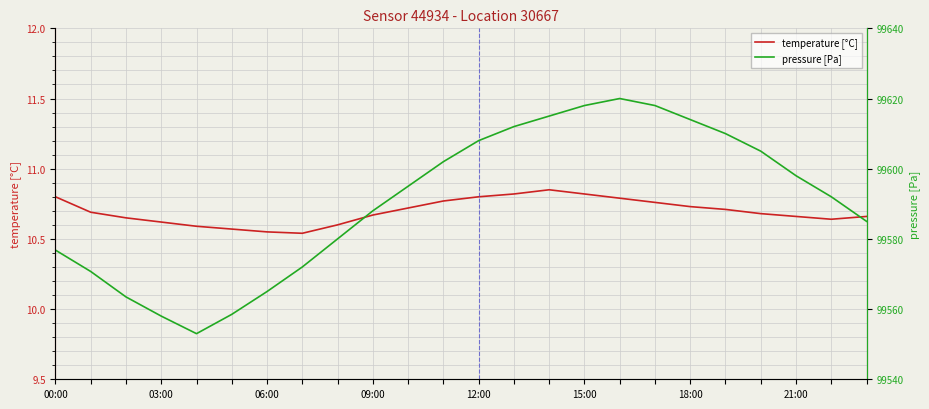

What are all the series names shown in the legend?

temperature [°C], pressure [Pa]